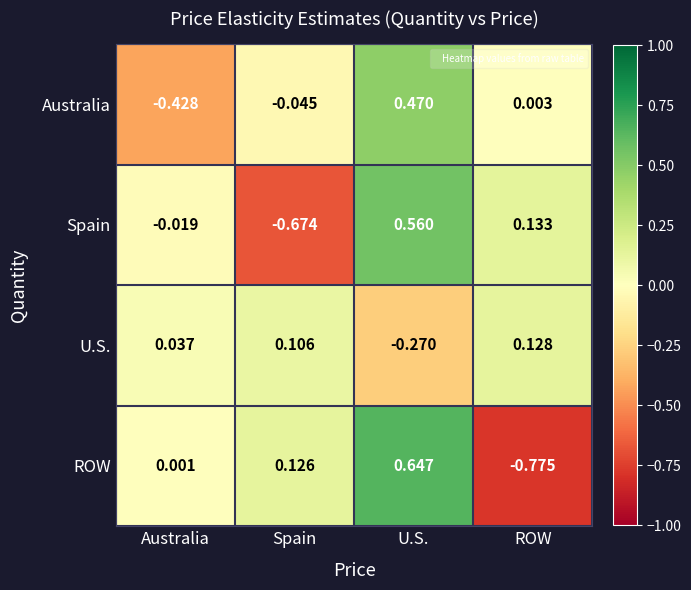

At which label is Australia closest to 0?

ROW